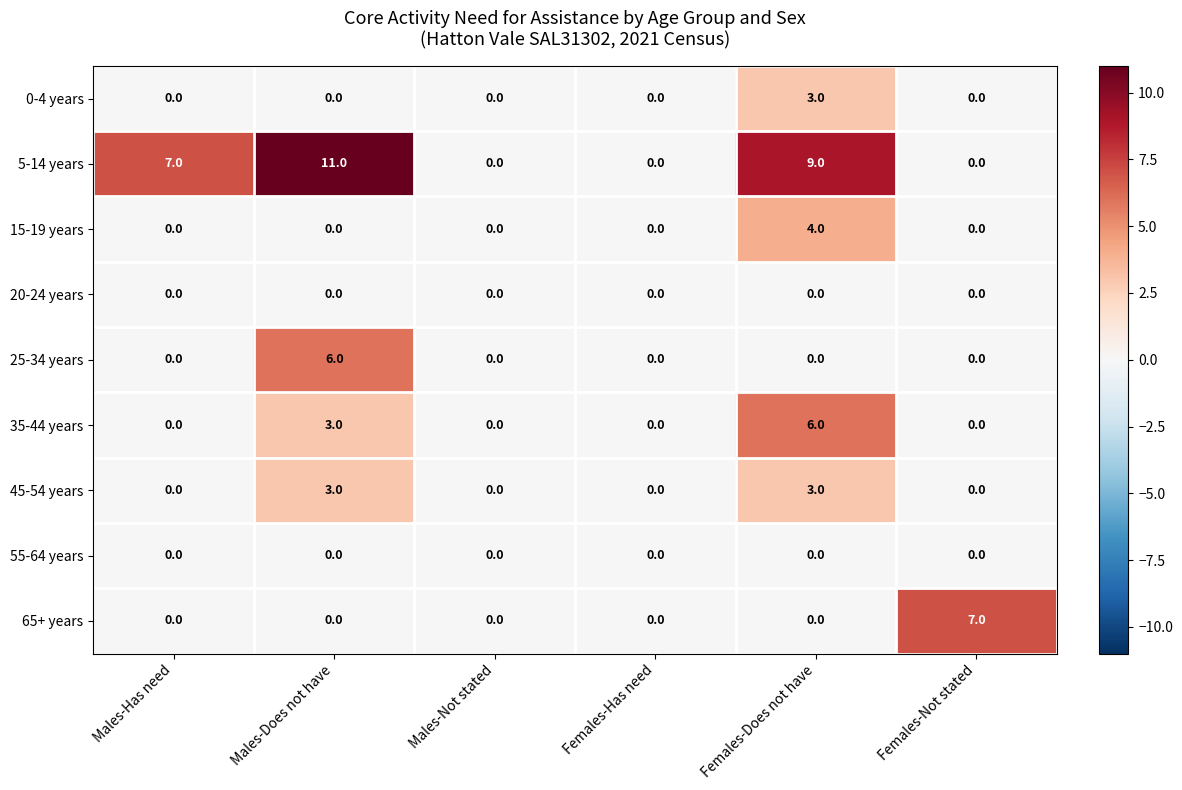

Which series has the widest spread of values?

5-14 years